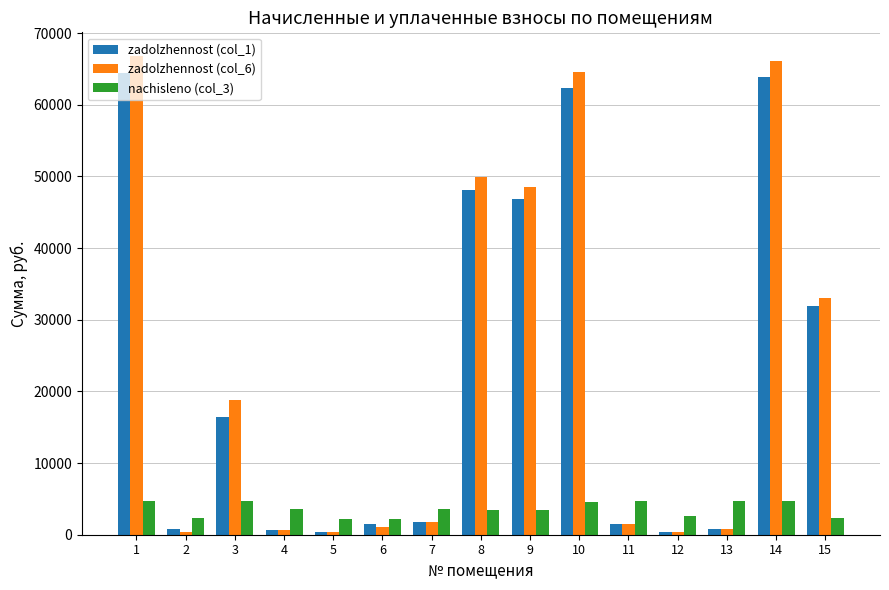

What is the difference between the maximum and second lowest values in the zadolzhennost (col_6) series?

66362.1